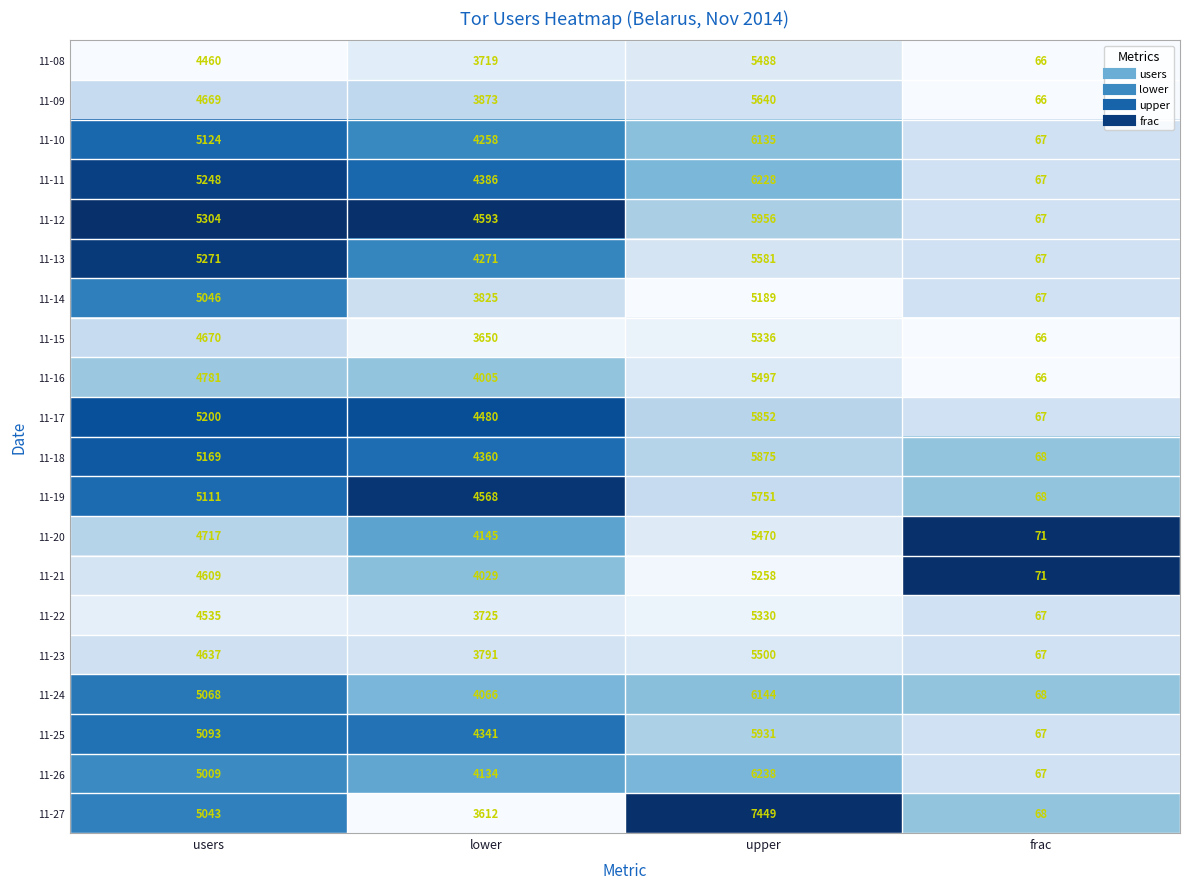

The 11-14 series shows 67 at frac. True or false?

True